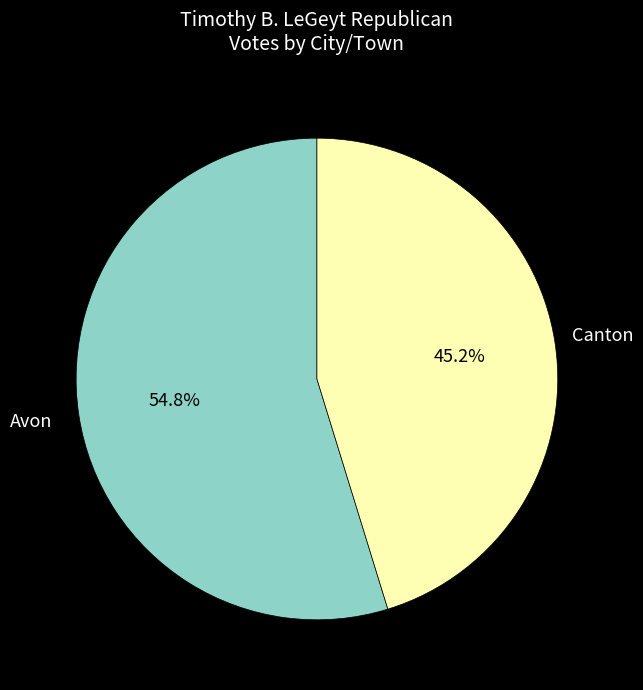

Count the number of slices in the pie.

2